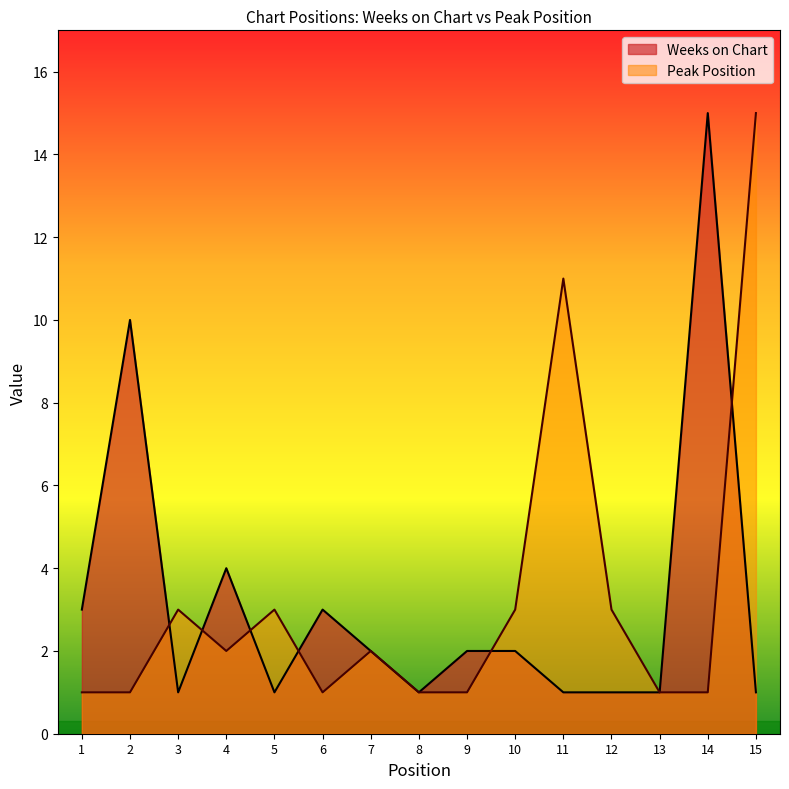

How many categories are shown in the chart?

15